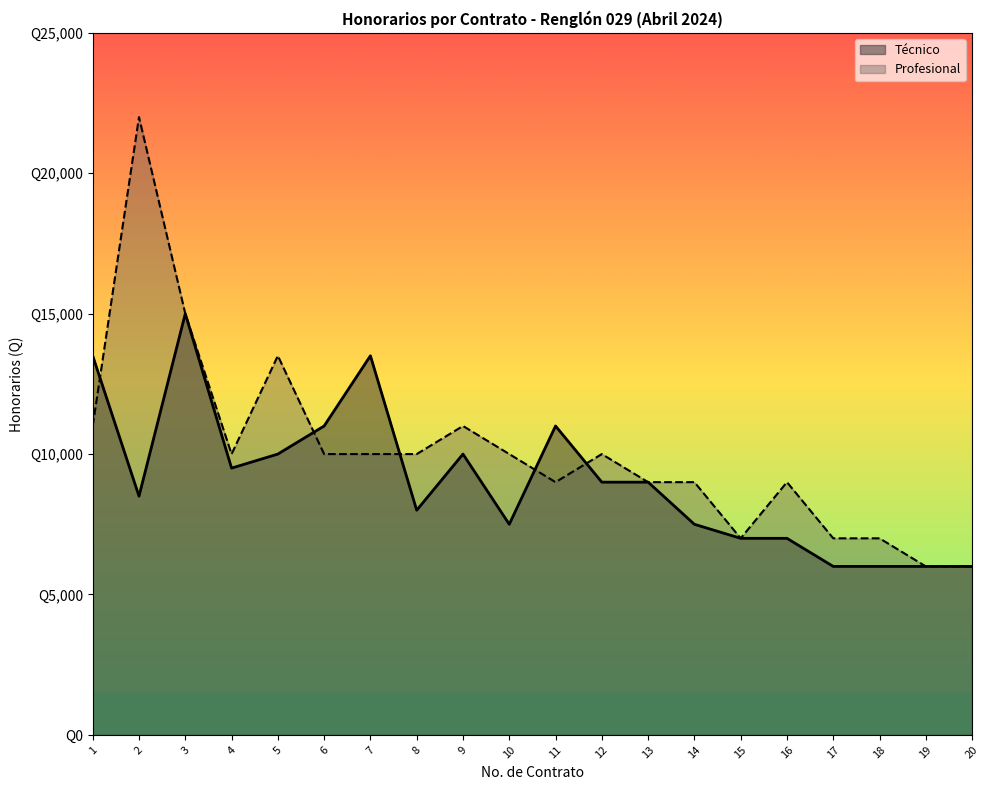

Which has a higher value, 7 or 17?

7